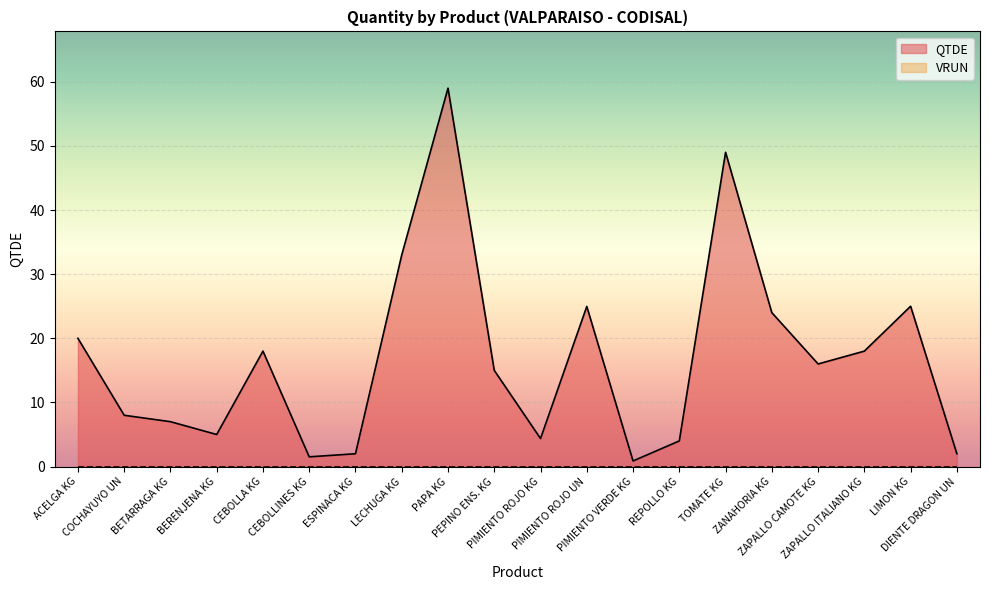

Rank the categories by value from highest to lowest.

PAPA KG, TOMATE KG, LECHUGA KG, LIMON KG, PIMIENTO ROJO UN, ZANAHORIA KG, ACELGA KG, CEBOLLA KG, ZAPALLO ITALIANO KG, ZAPALLO CAMOTE KG, PEPINO ENS. KG, COCHAYUYO UN, BETARRAGA KG, BERENJENA KG, PIMIENTO ROJO KG, REPOLLO KG, ESPINACA KG, DIENTE DRAGON UN, CEBOLLINES KG, PIMIENTO VERDE KG